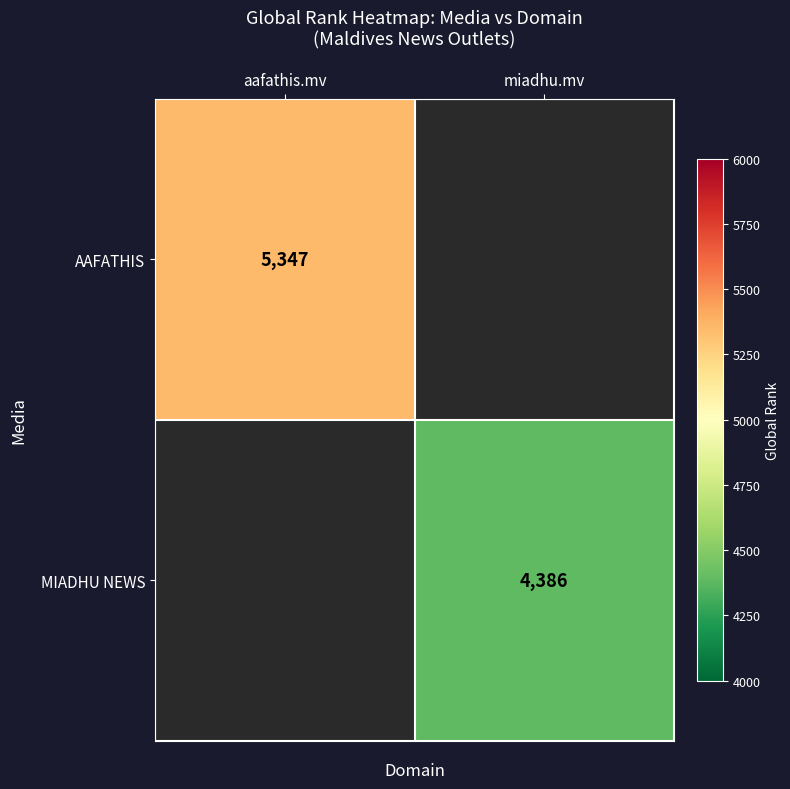

True or false: MIADHU NEWS has a value of 2043 at miadhu.mv.

False